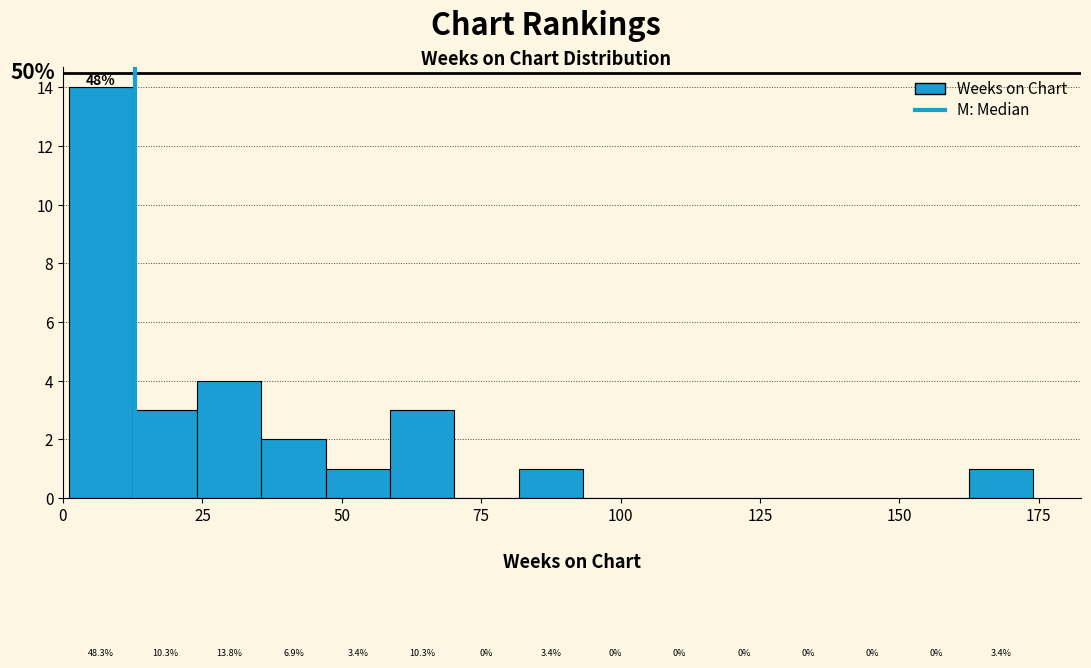

Around what value on the x-axis is the tallest bar? Give the approximate position of its centre, as read against the axis.

5